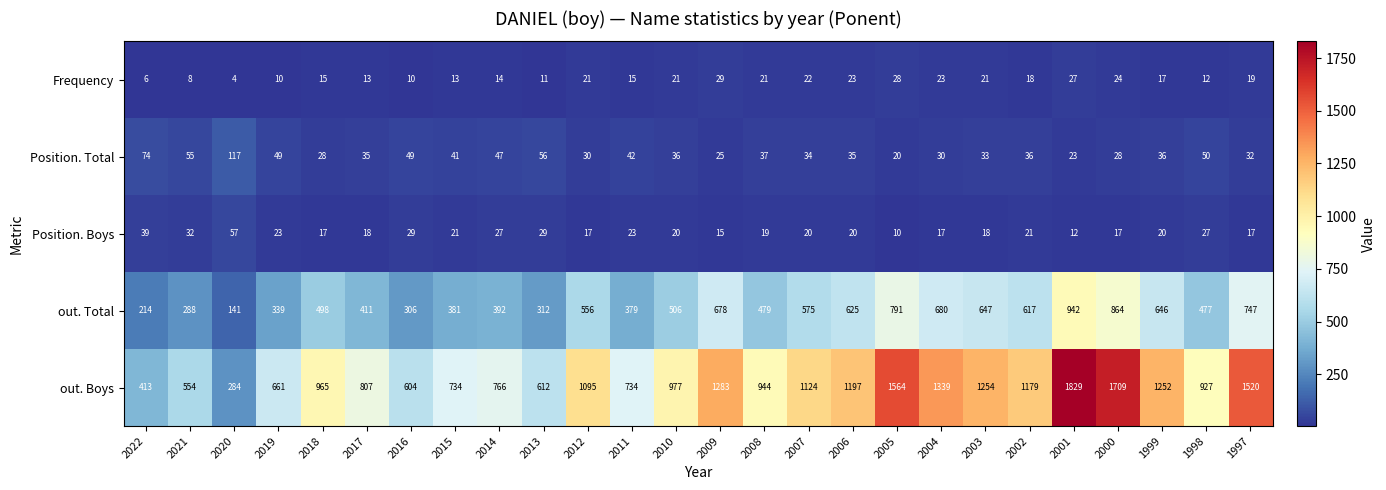

List the series in order of their peak value, lowest first.

Frequency, Position. Boys, Position. Total, out. Total, out. Boys